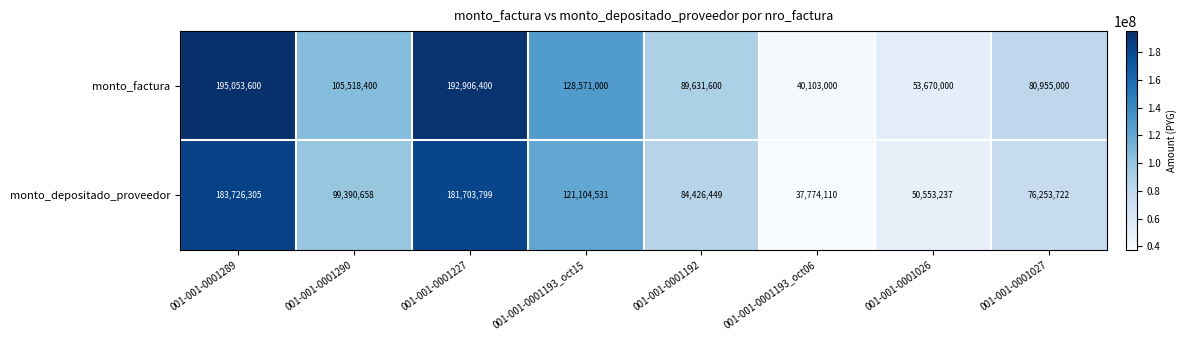

Reading left to right, extract all data points from this chart.

monto_factura: 195053600	105518400	192906400	128571000	89631600	40103000	53670000	80955000
monto_depositado_proveedor: 183726305	99390658	181703799	121104531	84426449	37774110	50553237	76253722